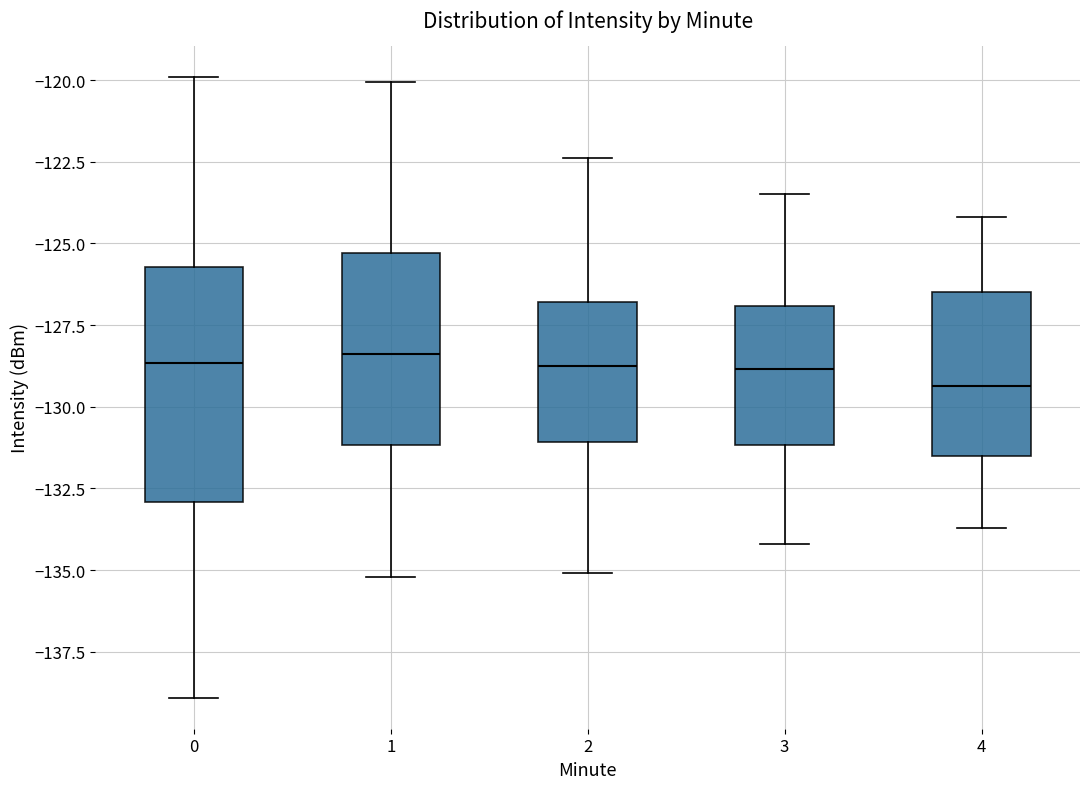

Reading left to right, read every box against the y-axis: the position of its median line, the range the box covers, and the ends of its whiskers. The values are not printed on the chart, so give them approximately, as read against the axis.

0: median -128.5, box -133.0 to -125.5, whiskers -139.0 to -120.0
1: median -128.5, box -131.0 to -125.5, whiskers -135.0 to -120.0
2: median -128.5, box -131.0 to -127.0, whiskers -135.0 to -122.5
3: median -129.0, box -131.0 to -127.0, whiskers -134.0 to -123.5
4: median -129.5, box -131.5 to -126.5, whiskers -133.5 to -124.0